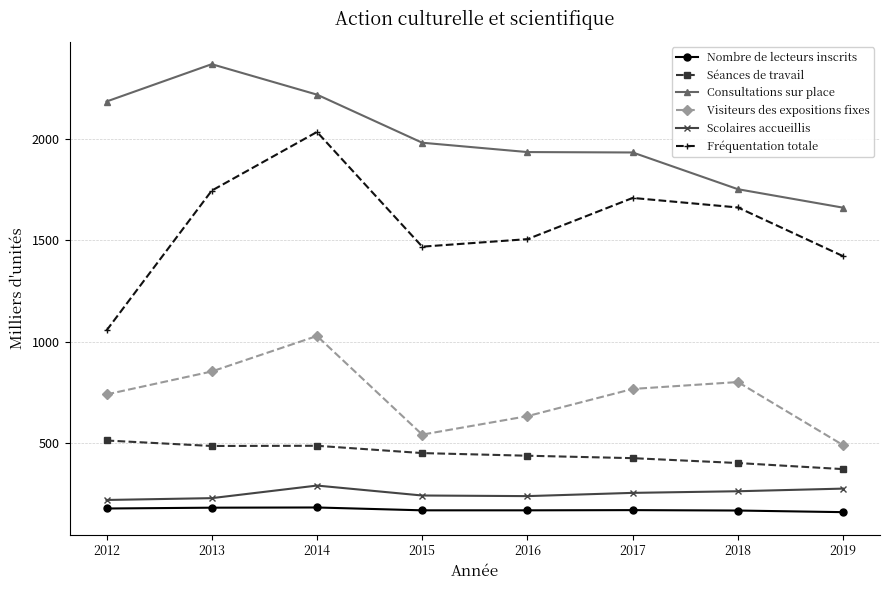

What is the value of the Séances de travail point at the 6th from the left?

426